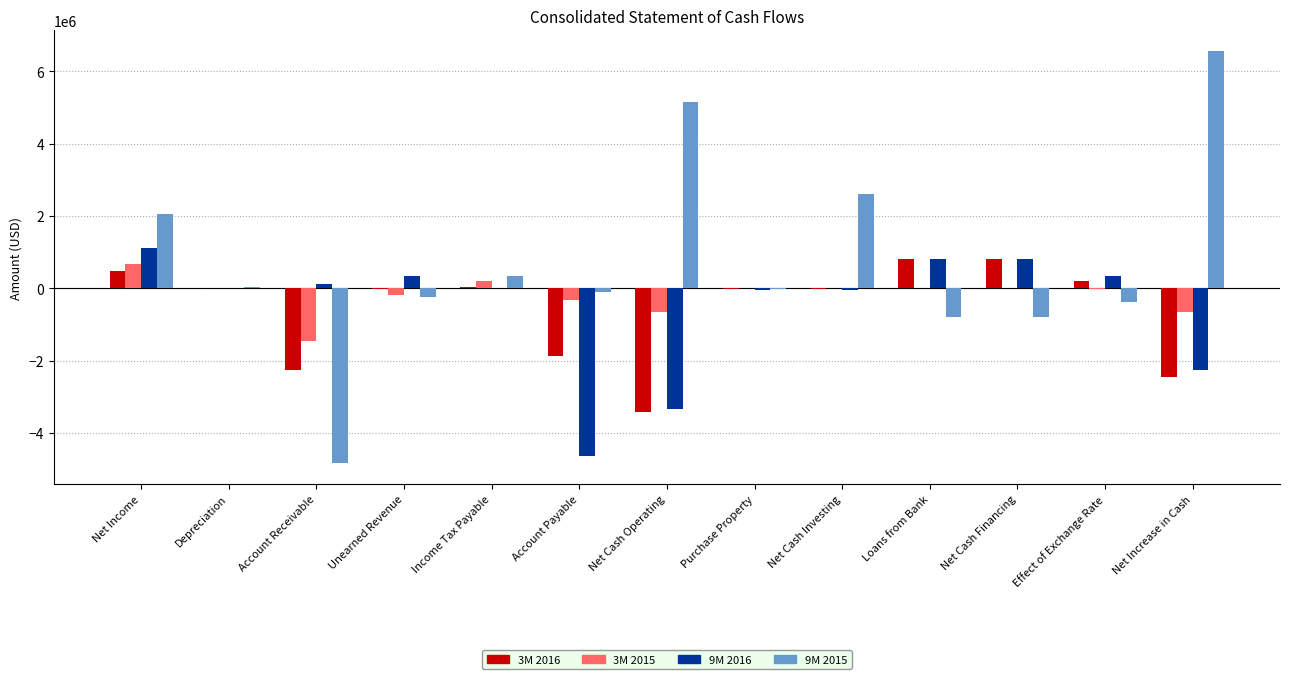

What is the sum of all 3M 2015 values?

-2387573